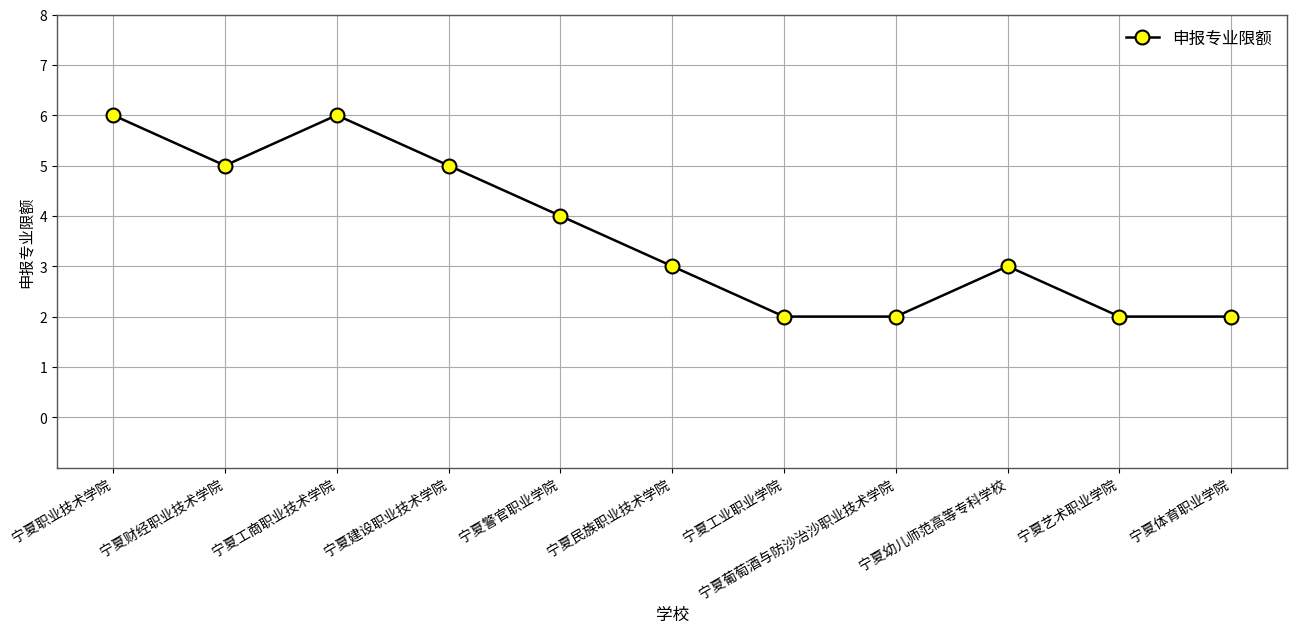

What is the maximum value shown in the chart?

6